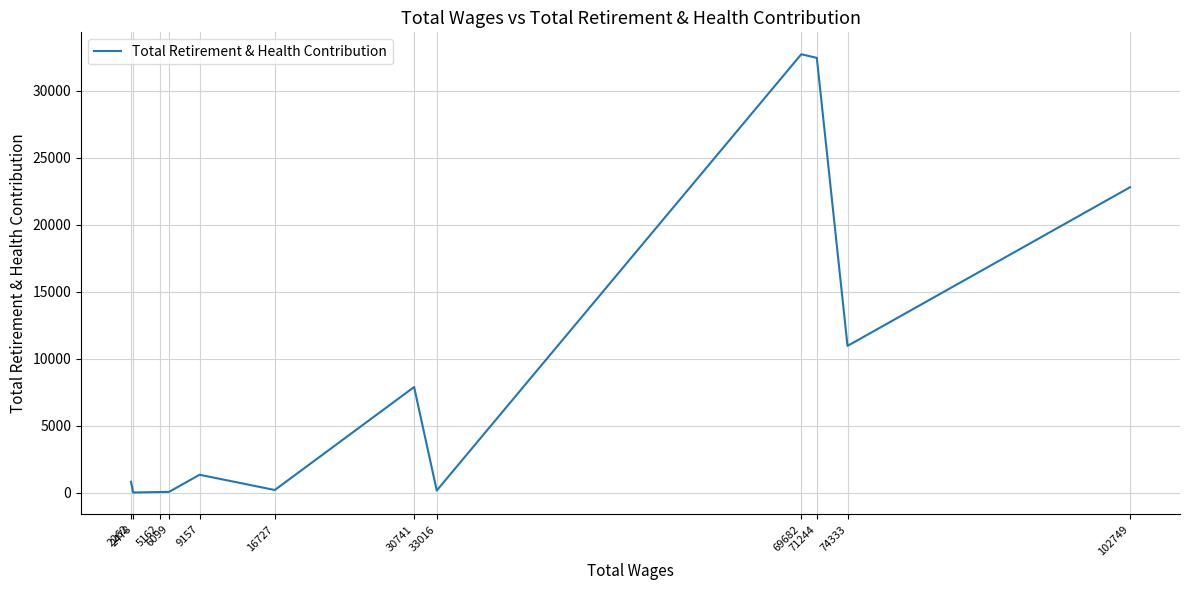

How many lines are shown in the chart?

1